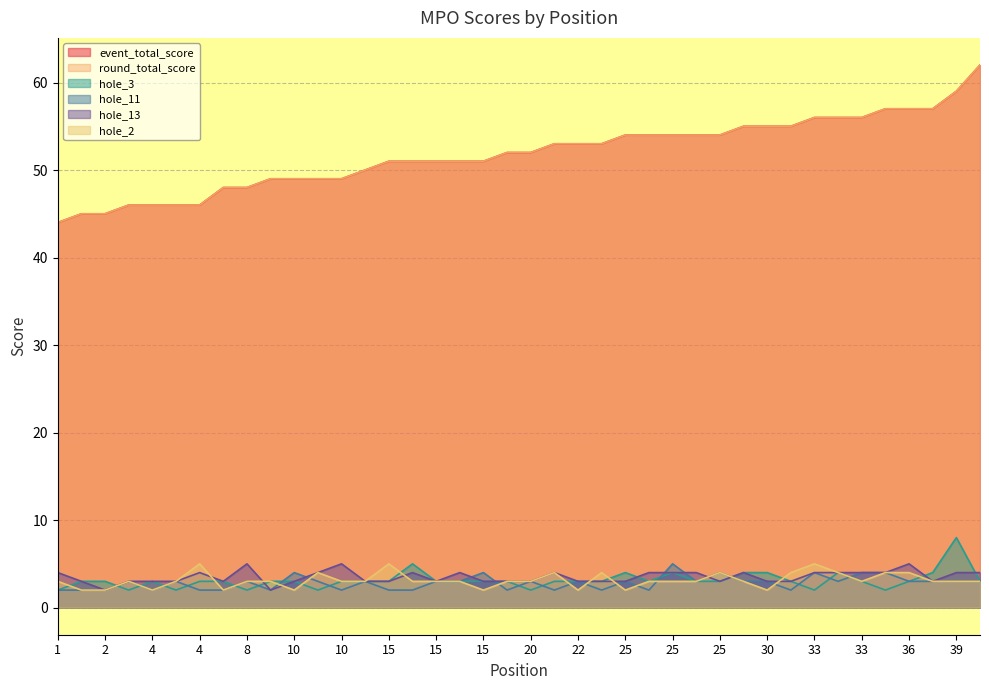

Does the chart display data point markers on the line(s)?

No